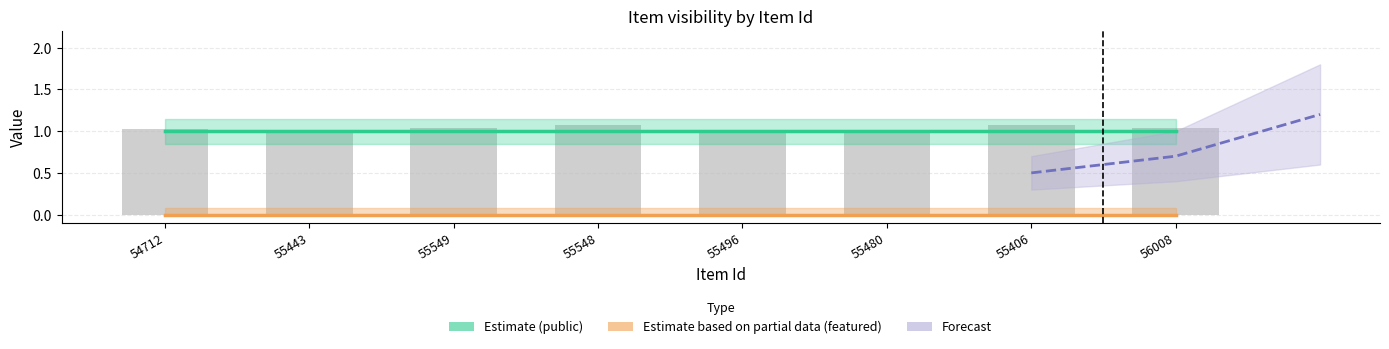

What is the lowest value of the Estimate (public) series?

1